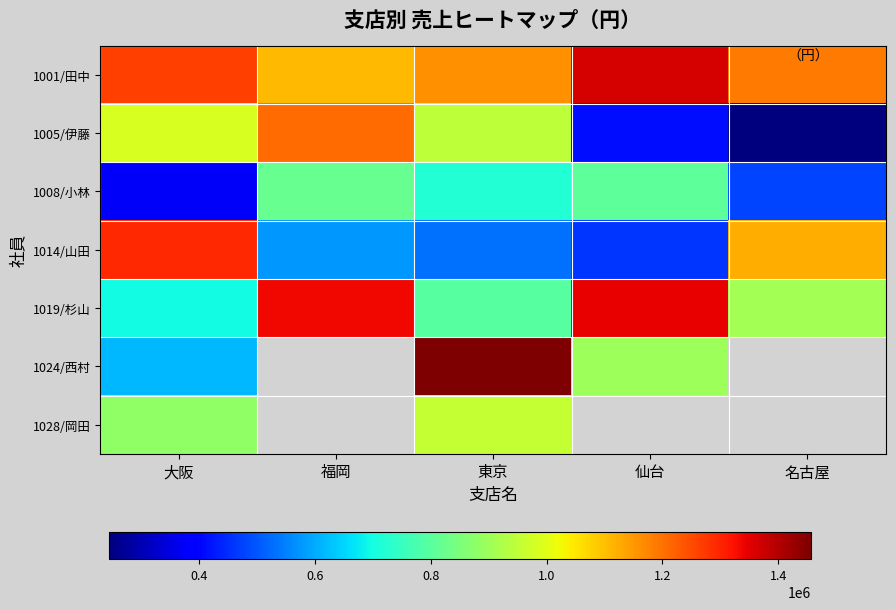

Which has a higher value, 名古屋 or 仙台?

仙台